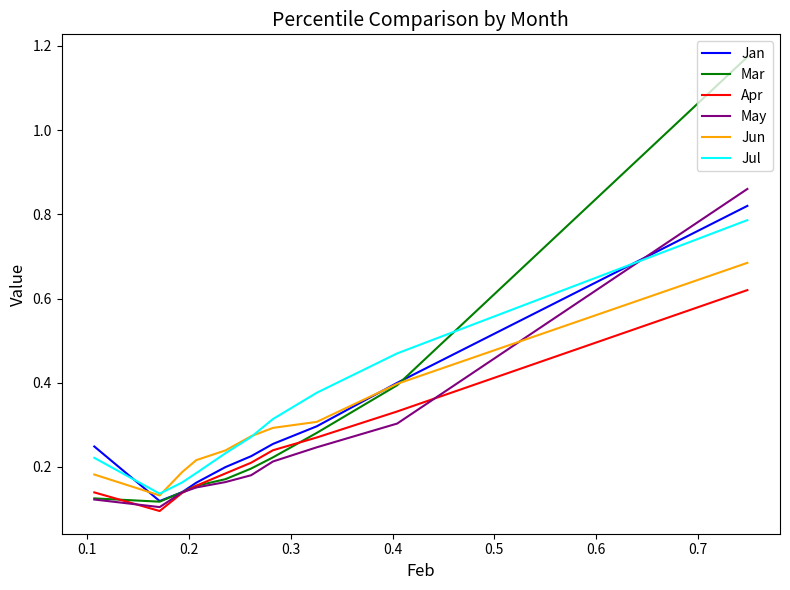

Which series has the widest spread of values?

Mar